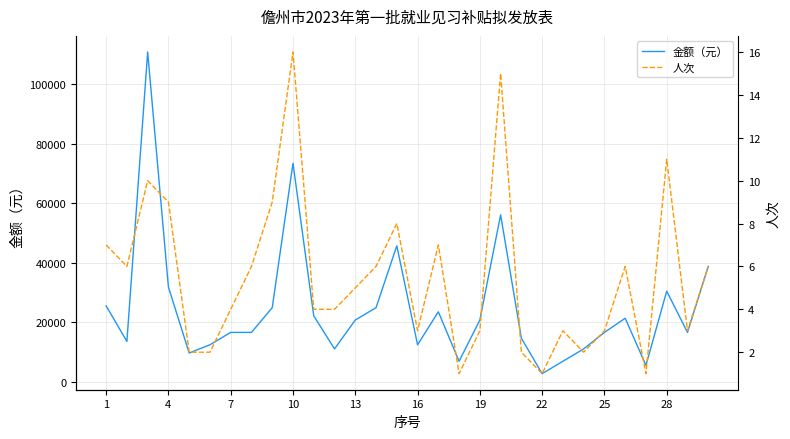

Which series has the largest range (max minus min)?

金额（元）